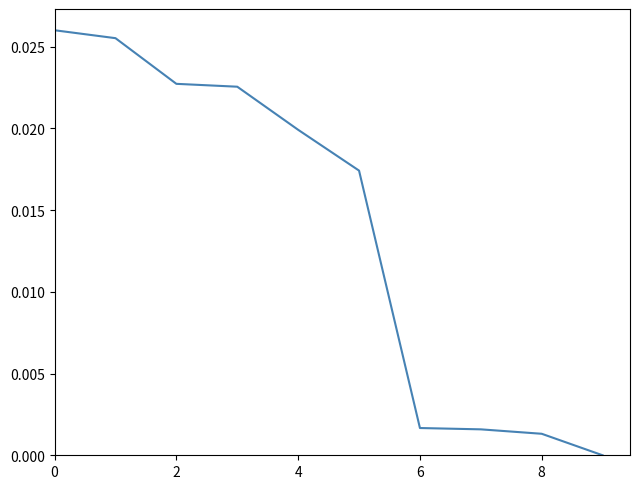

Count the number of values greater than 0.

9